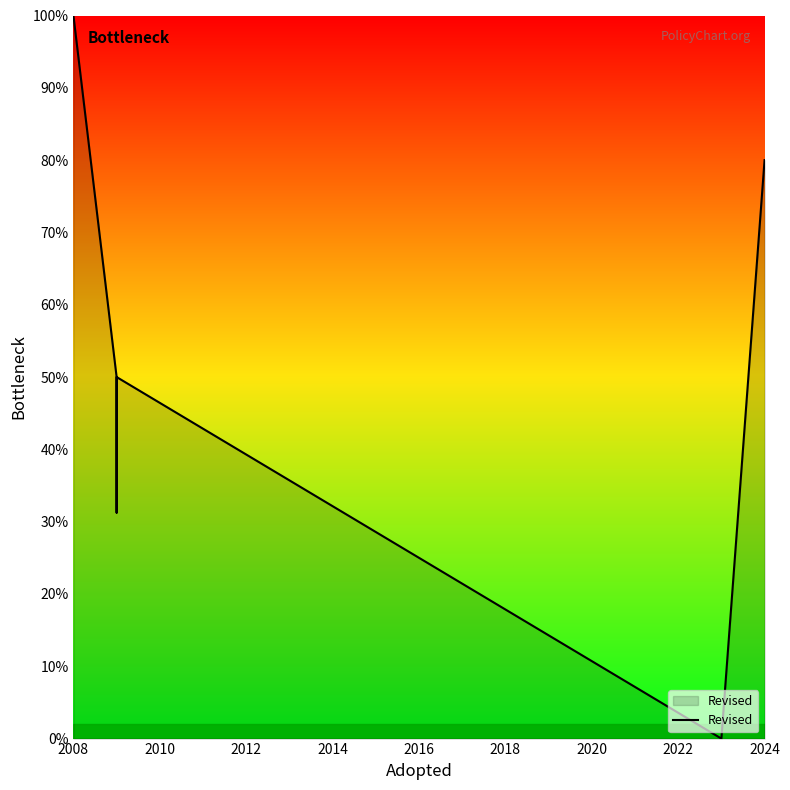

True or false: there are more than 2 points higher than both neighbors.

False